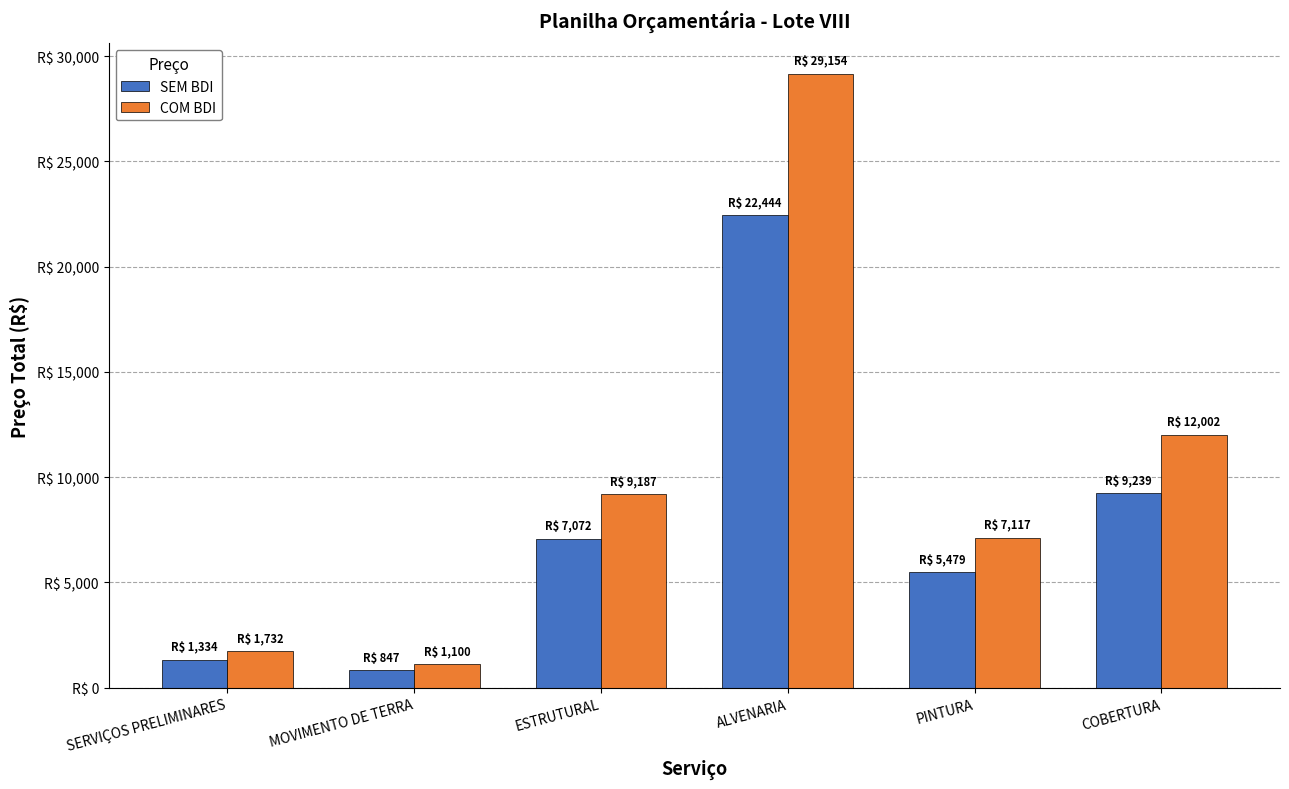

At which category is the sum across all series the highest?

ALVENARIA